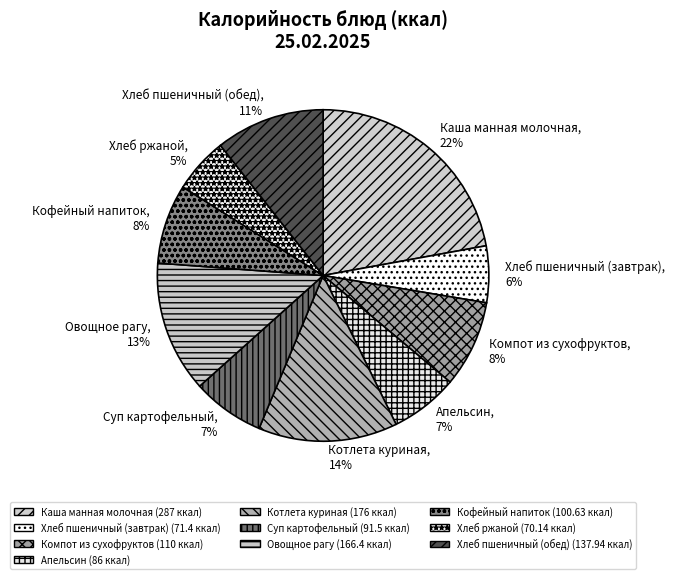

Count the number of slices in the pie.

10